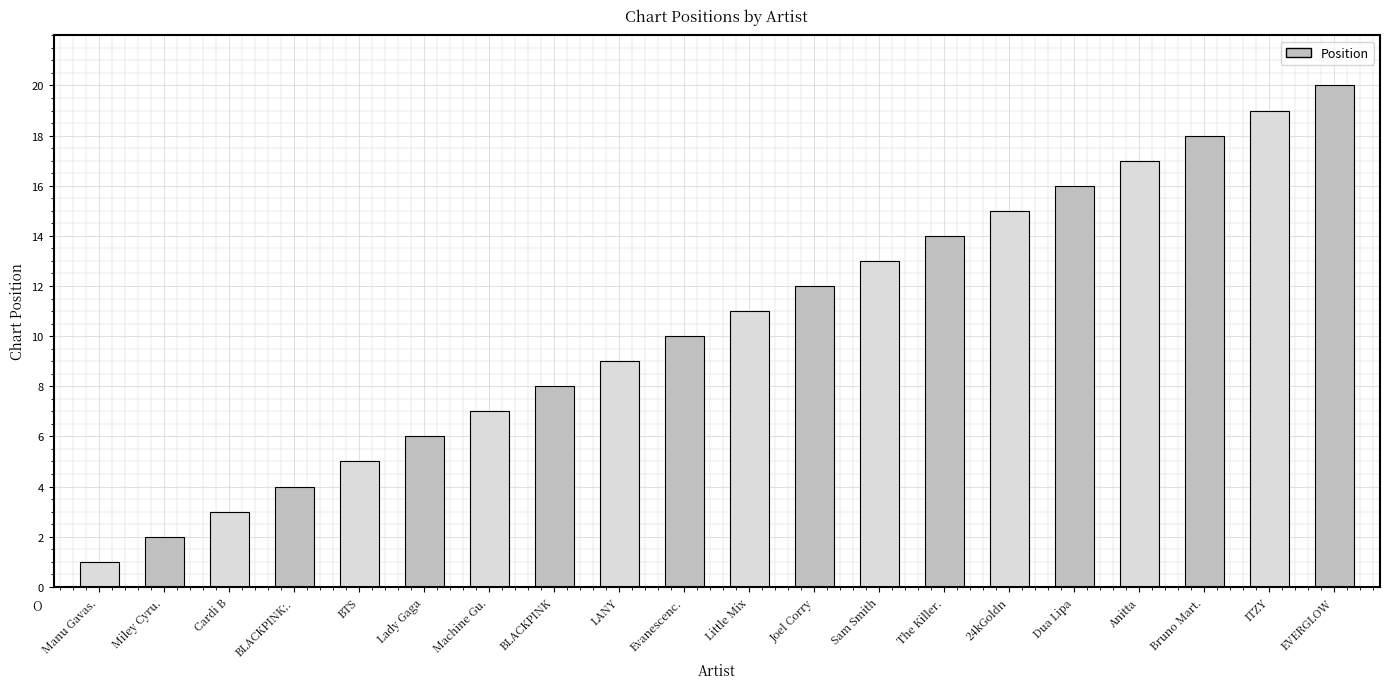

The value at Miley Cyru. is 2. True or false?

True